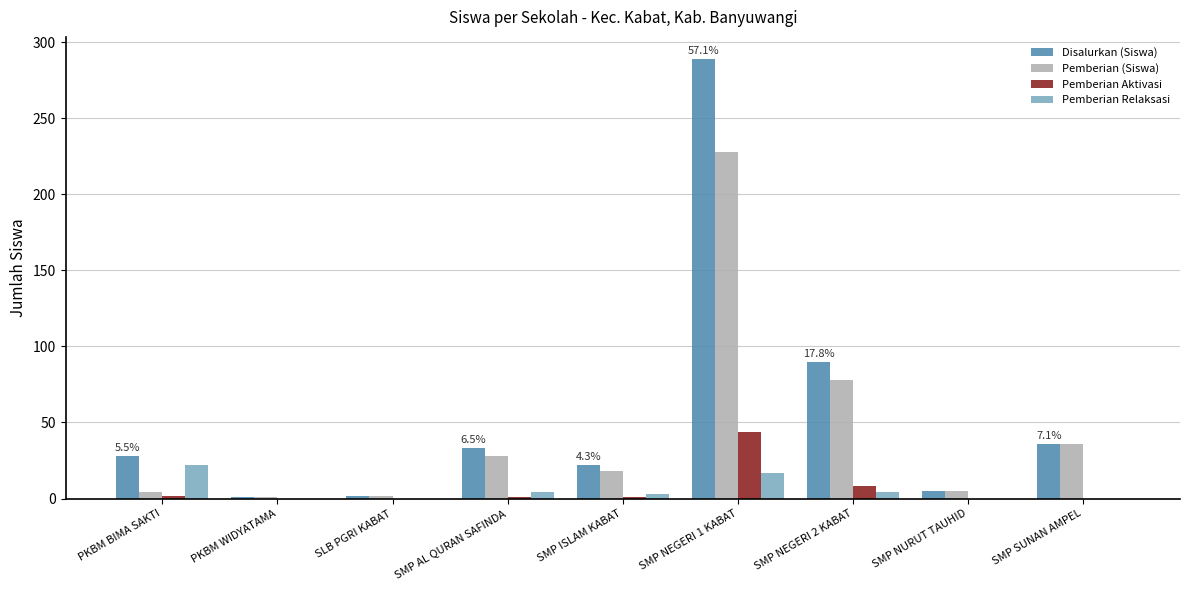

What is the spread (max minus min) of values at PKBM BIMA SAKTI?

26